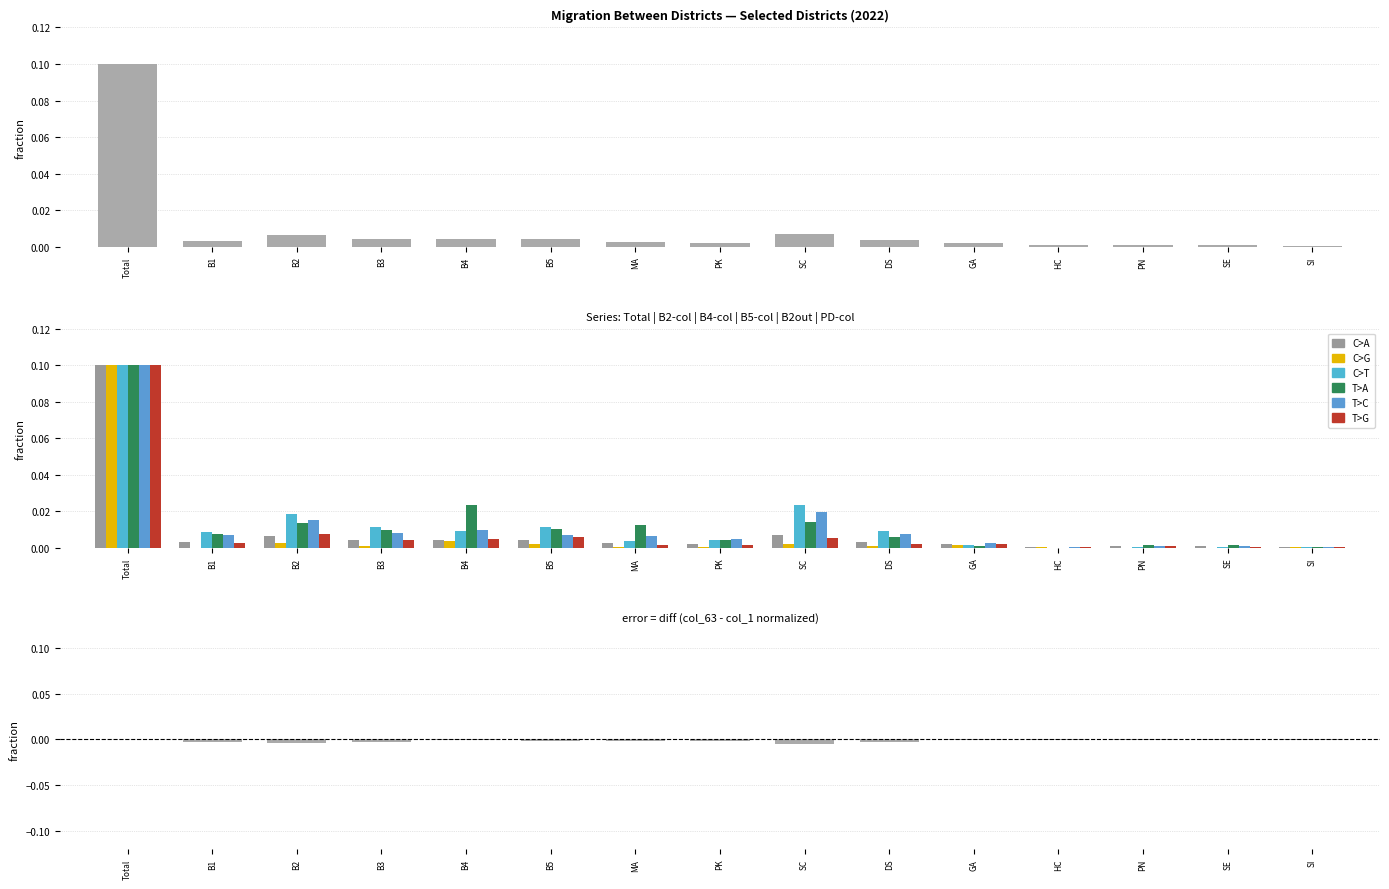

Between SI and HC, which is larger?

HC